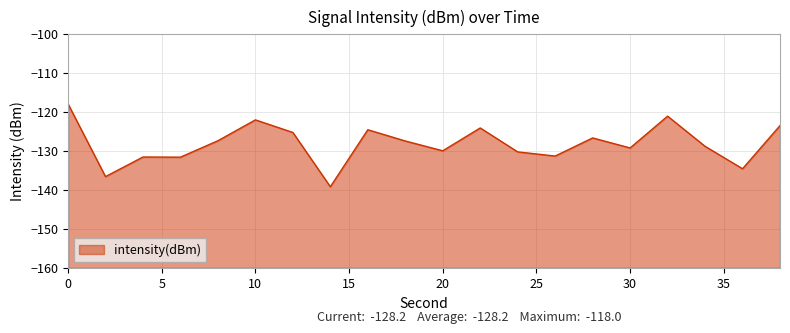

Reading left to right, extract all data points from this chart.

-118.0	-136.6	-131.6	-131.6	-127.4	-122.1	-125.3	-139.2	-124.6	-127.5	-130.0	-124.2	-130.3	-131.4	-126.7	-129.3	-121.1	-128.9	-134.6	-123.6